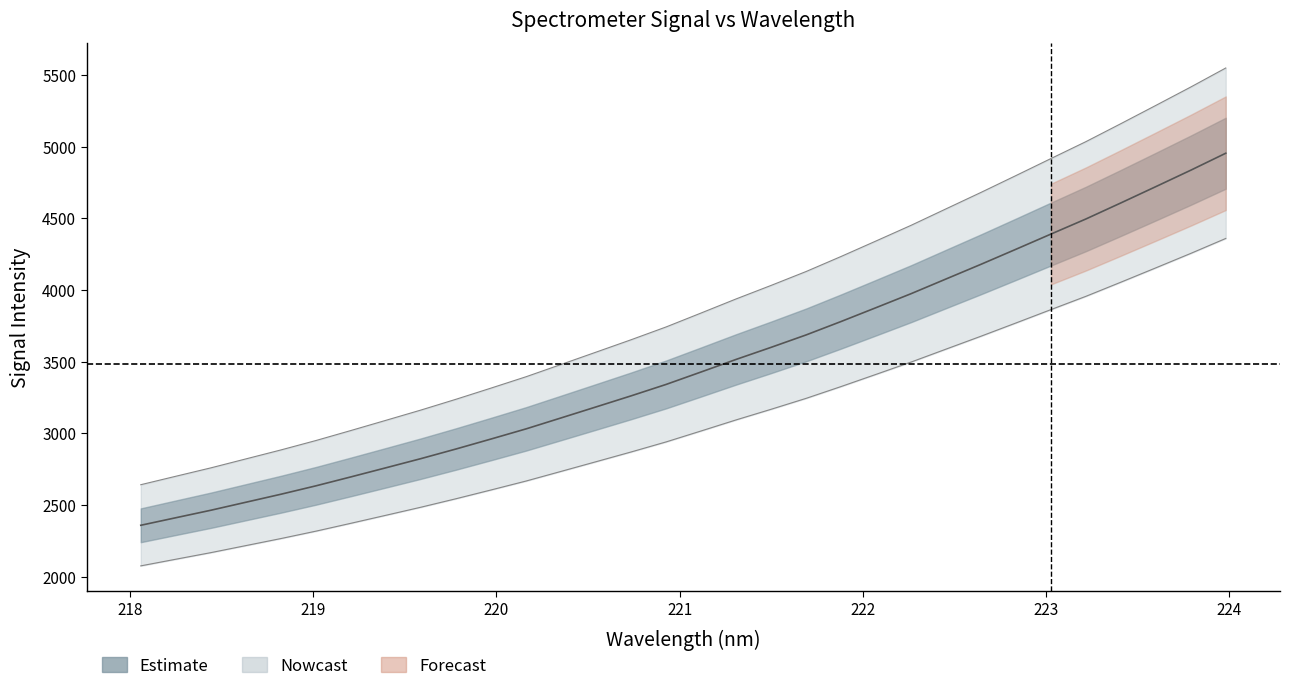

Which category has the lowest value across all series?

218.0596